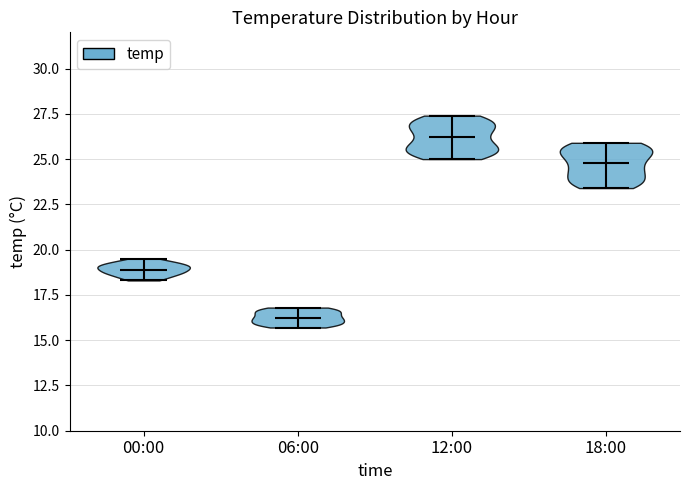

What is the highest point the violin for 00:00 reaches on the y-axis? The values are not printed on the chart, so give them approximately, as read against the axis.

19.5